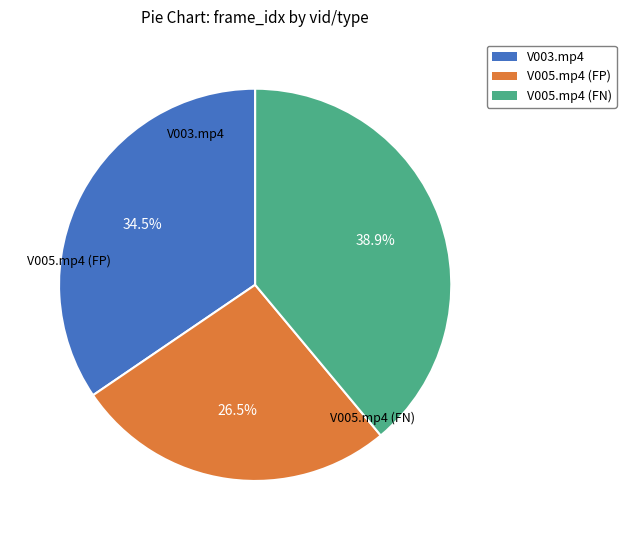

Rank the categories by value from highest to lowest.

V005.mp4 (FN), V003.mp4, V005.mp4 (FP)